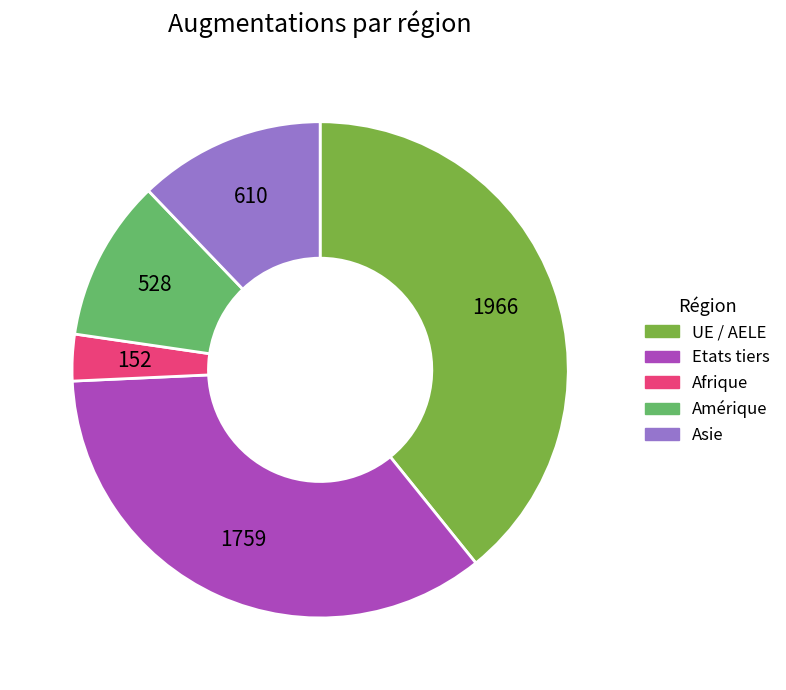

How many segments does this pie chart have?

5